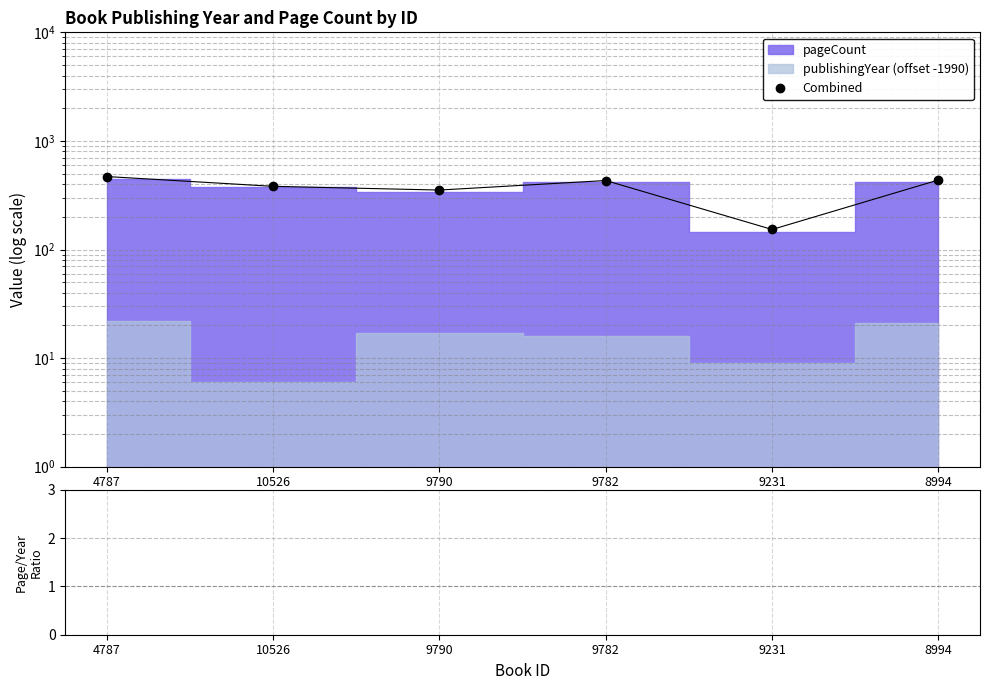

Which series has the widest spread of values?

Combined